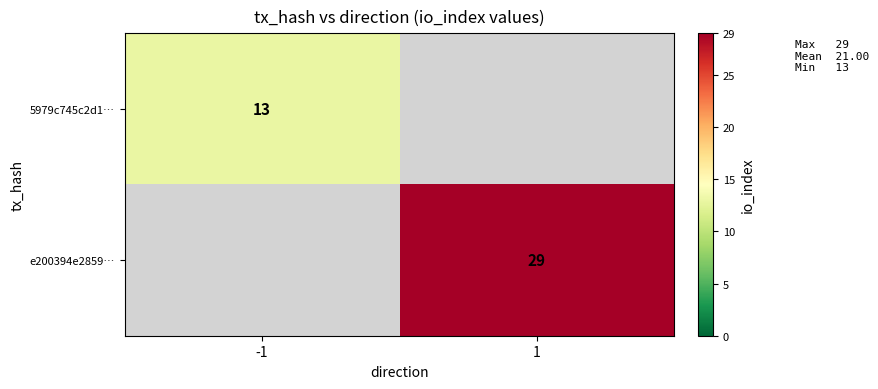

The 5979c745c2d1… series shows 13 at -1. True or false?

True